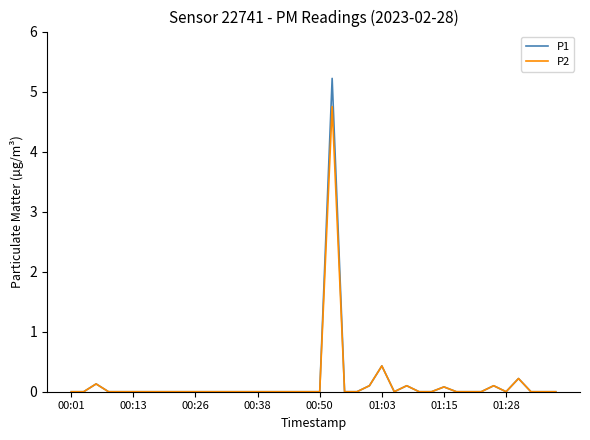

Reading left to right, list all the values displayed in this chart.

P1: 0.0	0.0	0.1	0.0	0.0	0.0	0.0	0.0	0.0	0.0	0.0	0.0	0.0	0.0	0.0	0.0	0.0	0.0	0.0	0.0	0.0	5.2	0.0	0.0	0.1	0.4	0.0	0.1	0.0	0.0	0.1	0.0	0.0	0.0	0.1	0.0	0.2	0.0	0.0	0.0
P2: 0.0	0.0	0.1	0.0	0.0	0.0	0.0	0.0	0.0	0.0	0.0	0.0	0.0	0.0	0.0	0.0	0.0	0.0	0.0	0.0	0.0	4.8	0.0	0.0	0.1	0.4	0.0	0.1	0.0	0.0	0.1	0.0	0.0	0.0	0.1	0.0	0.2	0.0	0.0	0.0